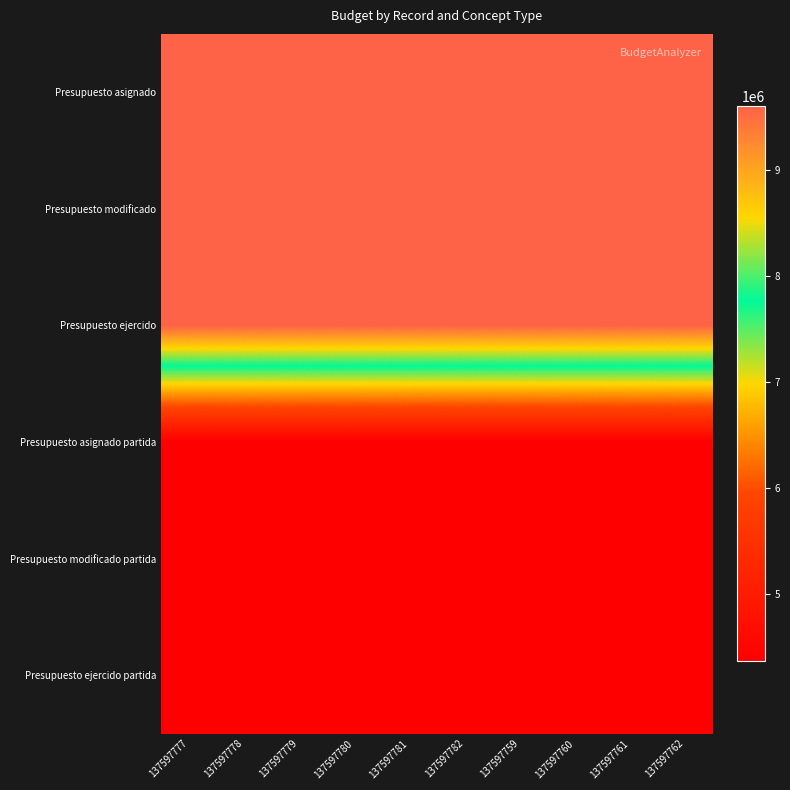

At 137597778, list the series in order from smallest to largest.

Presupuesto asignado partida, Presupuesto modificado partida, Presupuesto ejercido partida, Presupuesto asignado, Presupuesto modificado, Presupuesto ejercido